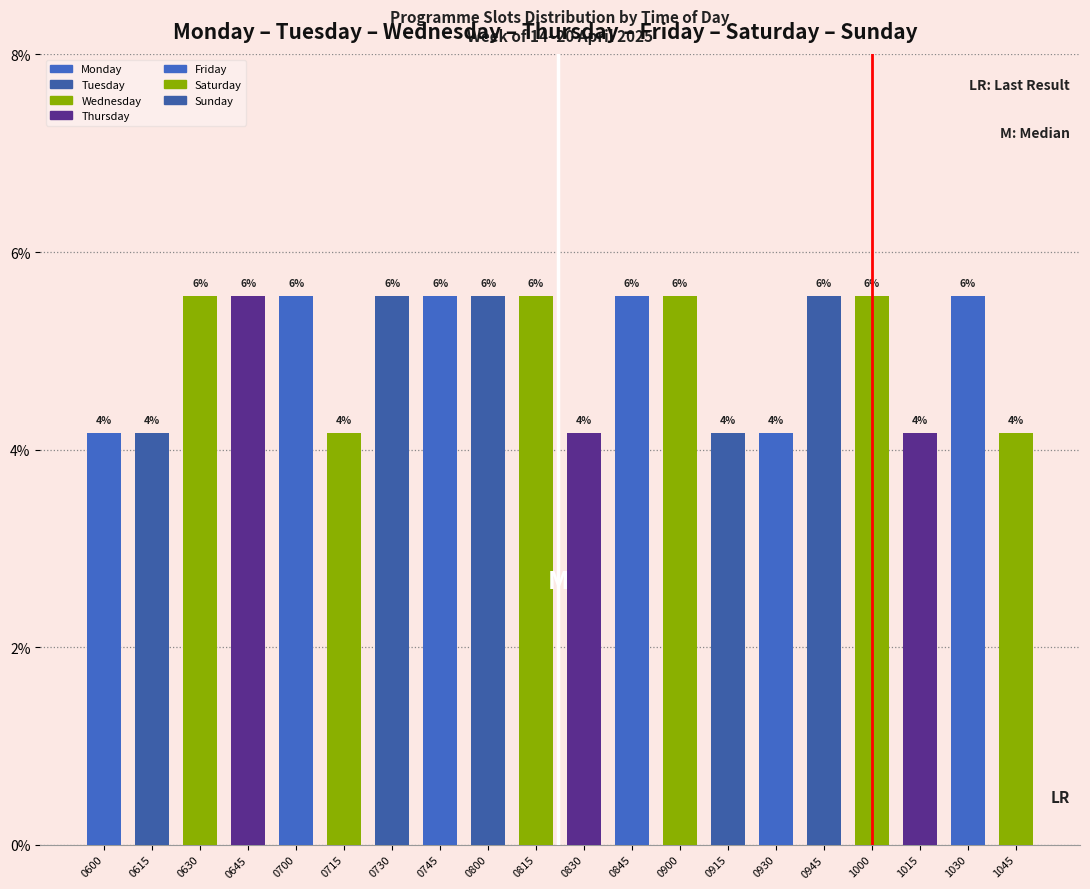

How many bars are there in total?

20